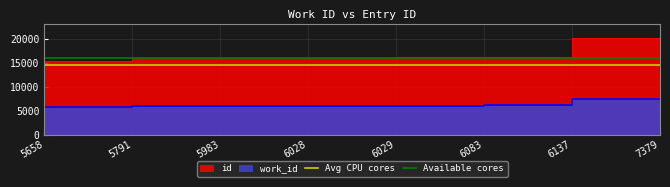

What is the value of the Available cores point at the 2nd from the left?

16000